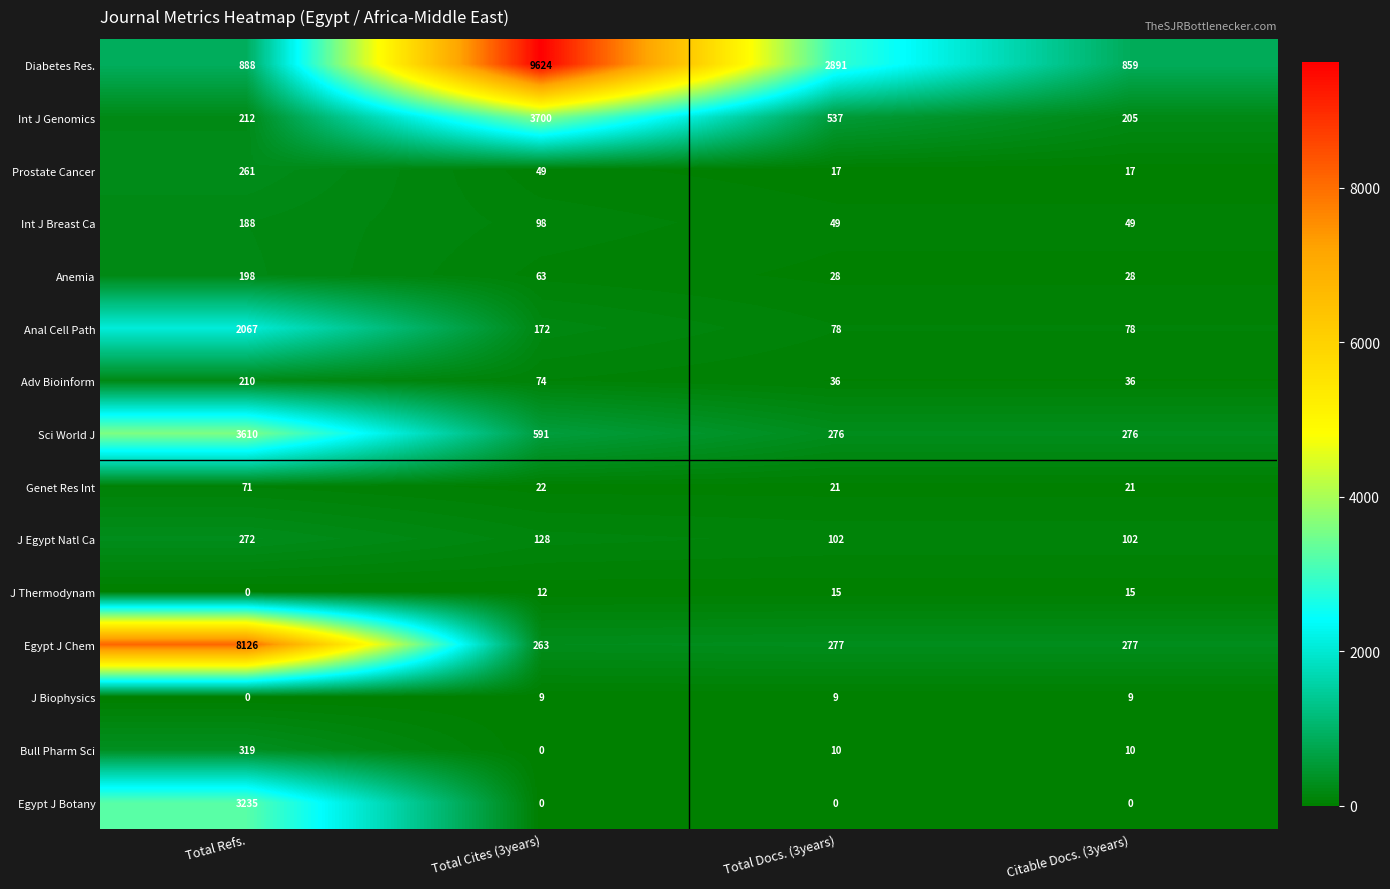

The value of Anal Cell Path at Total Docs. (3years) is 78. True or false?

True